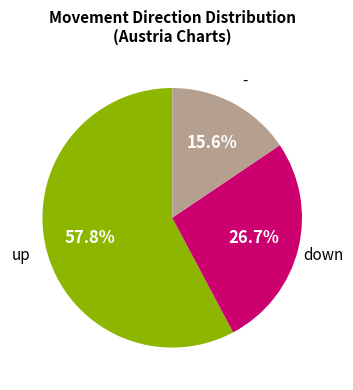

Does any single category account for the majority?

Yes